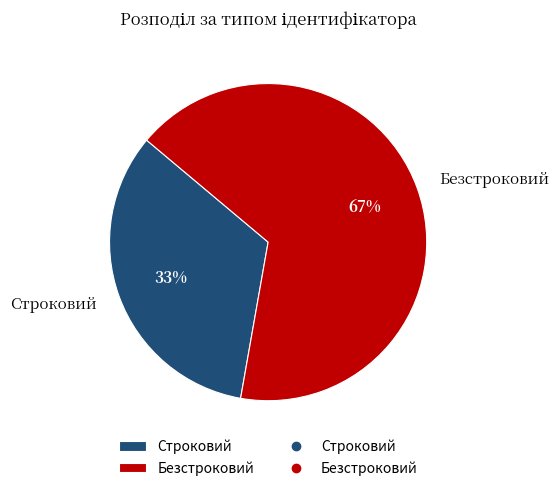

Which slice is the largest?

Безстроковий